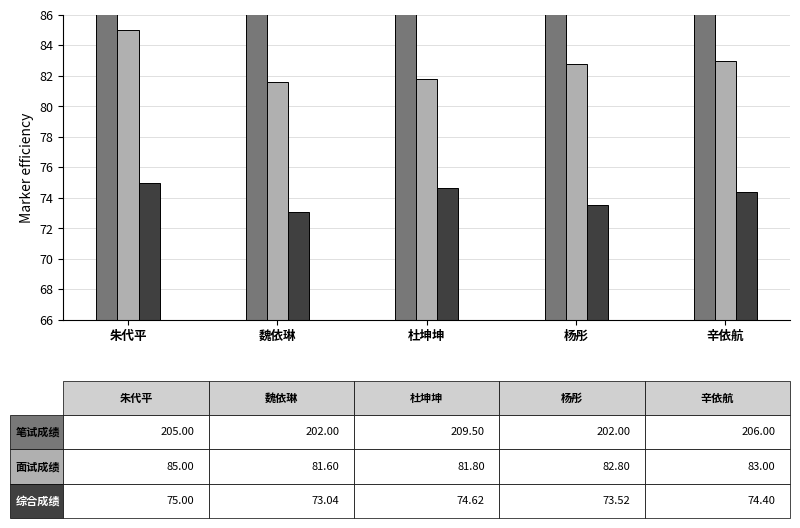

Are the bars horizontal?

No